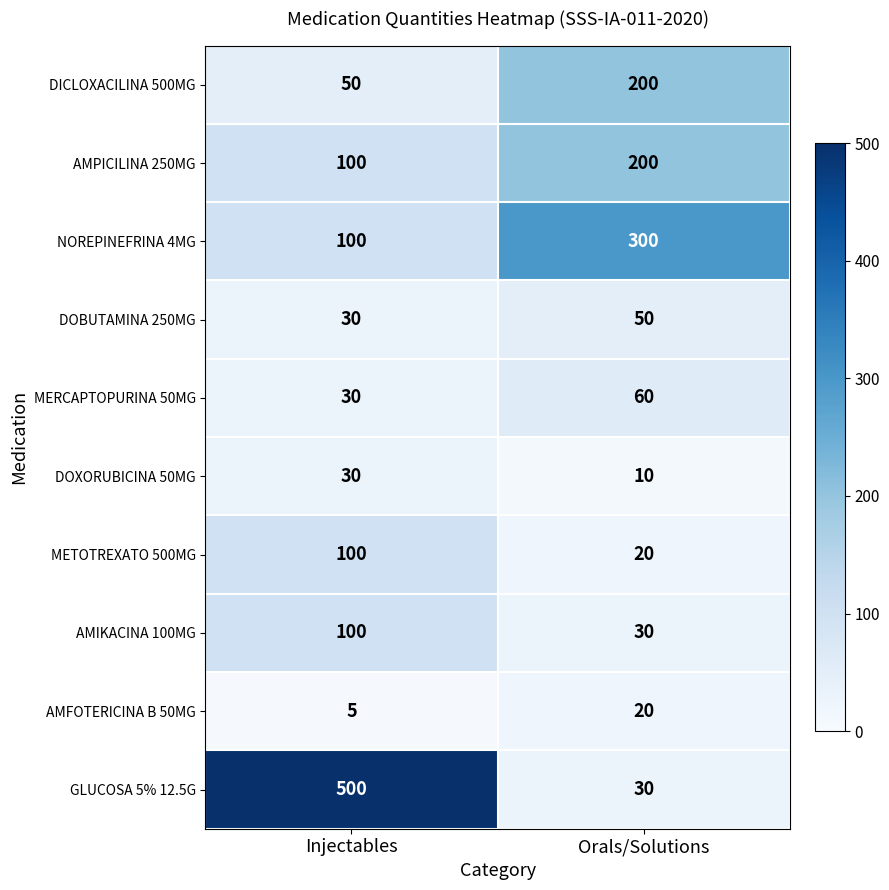

Rank the categories by AMIKACINA 100MG value from highest to lowest.

Injectables, Orals/Solutions